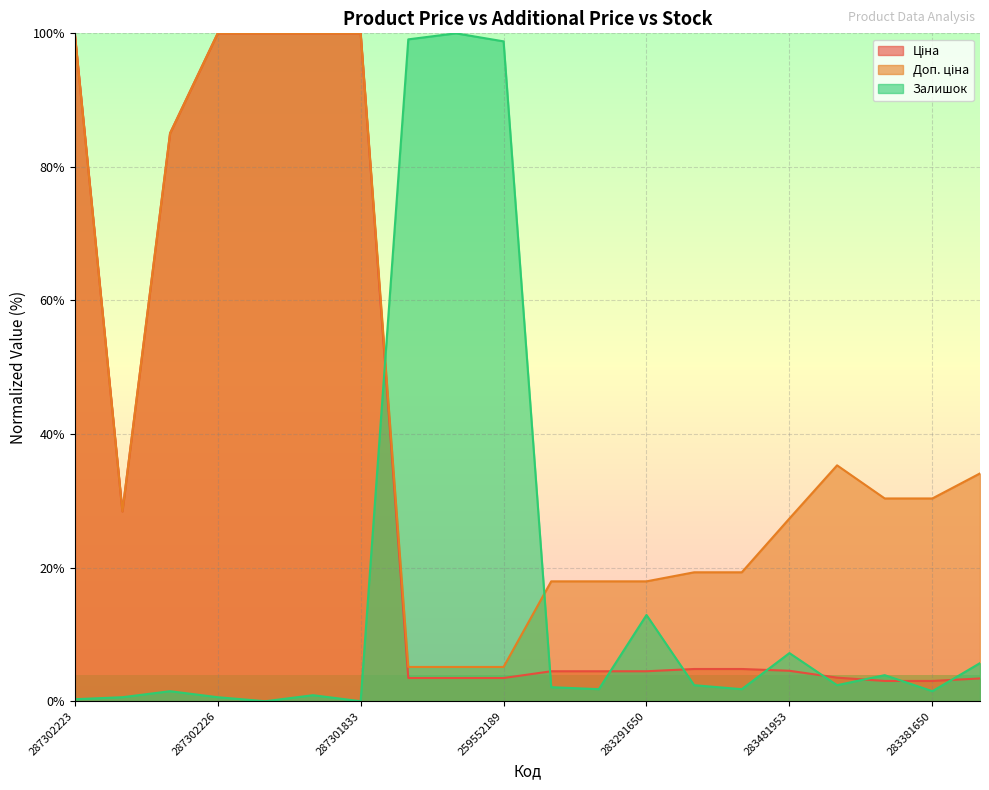

Which category has the lowest value across all series?

287302225